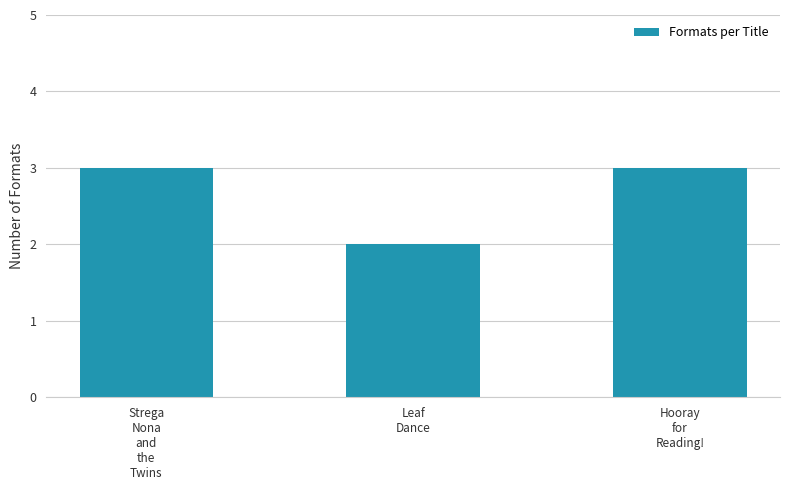

Read the value at Leaf
Dance.

2